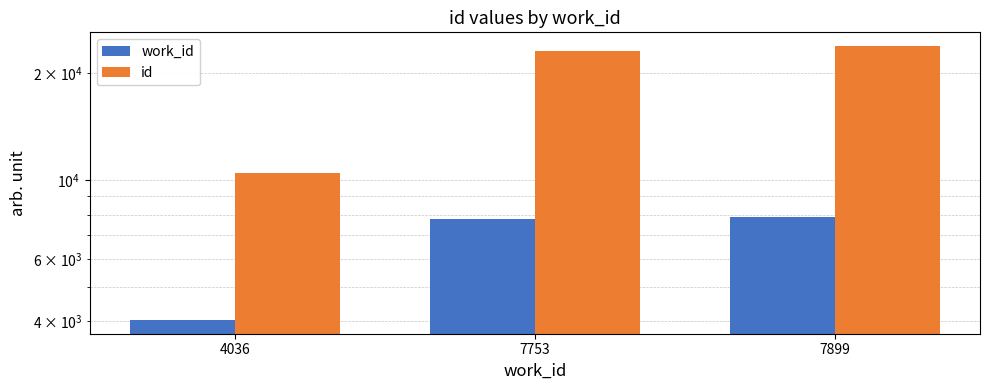

Which series changed the most between 4036 and 7753?

id